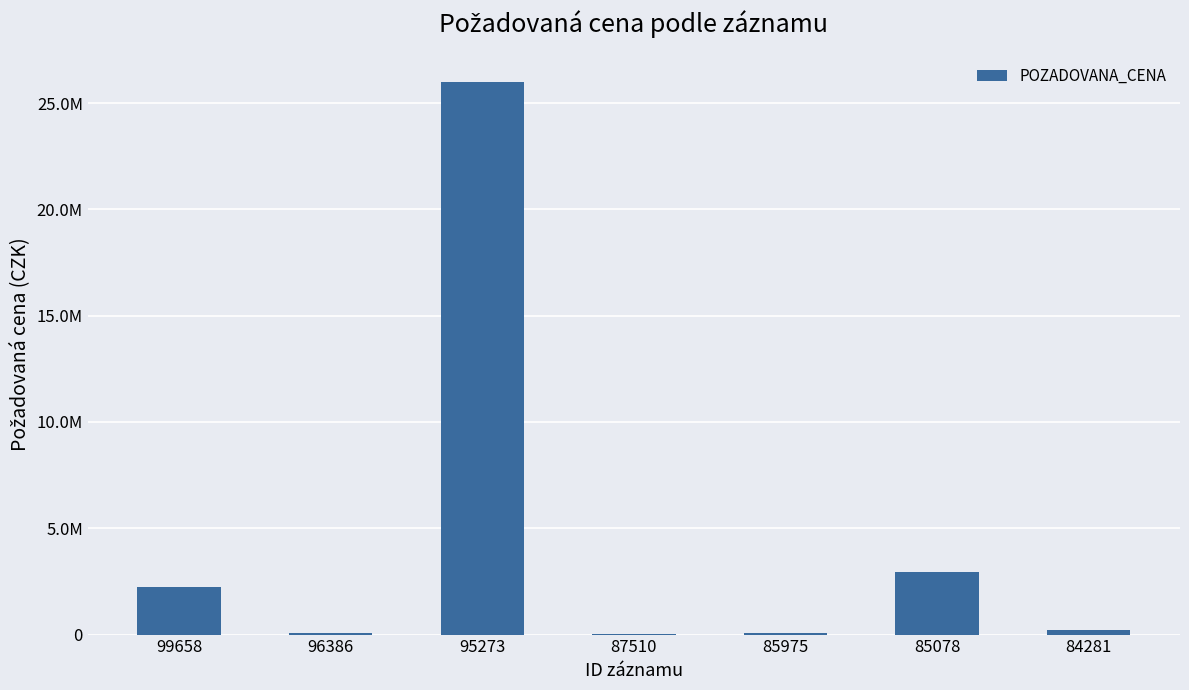

List the labels in order of value, smallest first.

87510, 96386, 85975, 84281, 99658, 85078, 95273